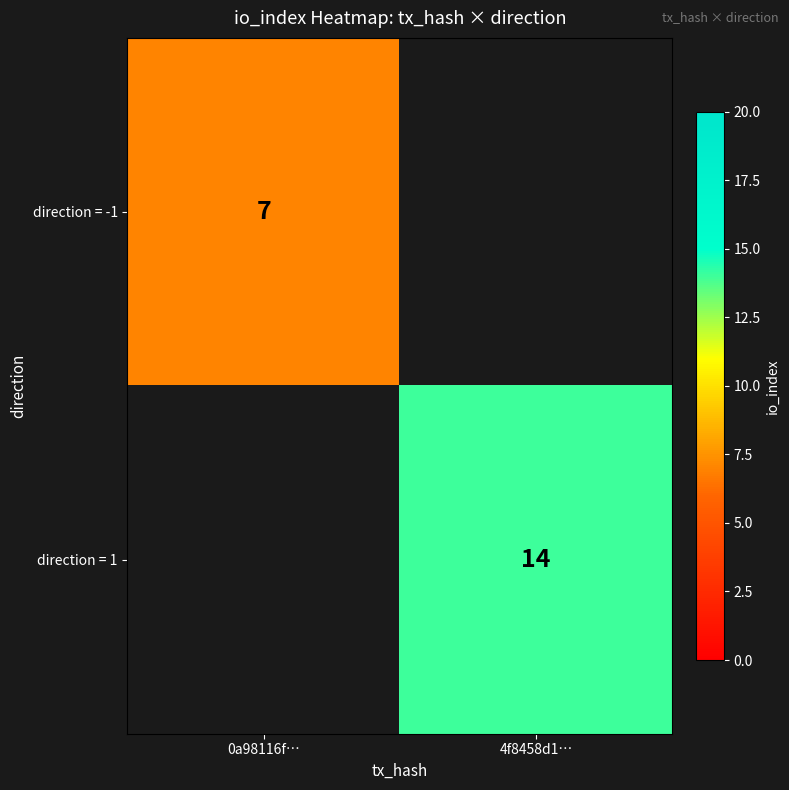

At how many categories does at least one series exceed 9?

1